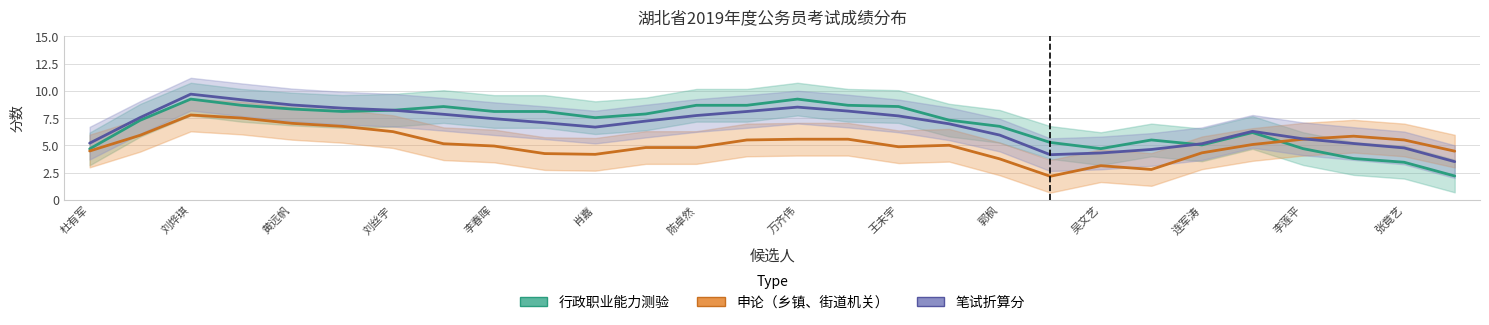

Where does the 申论（乡镇、街道机关） series first go above 5?

刘烨琪